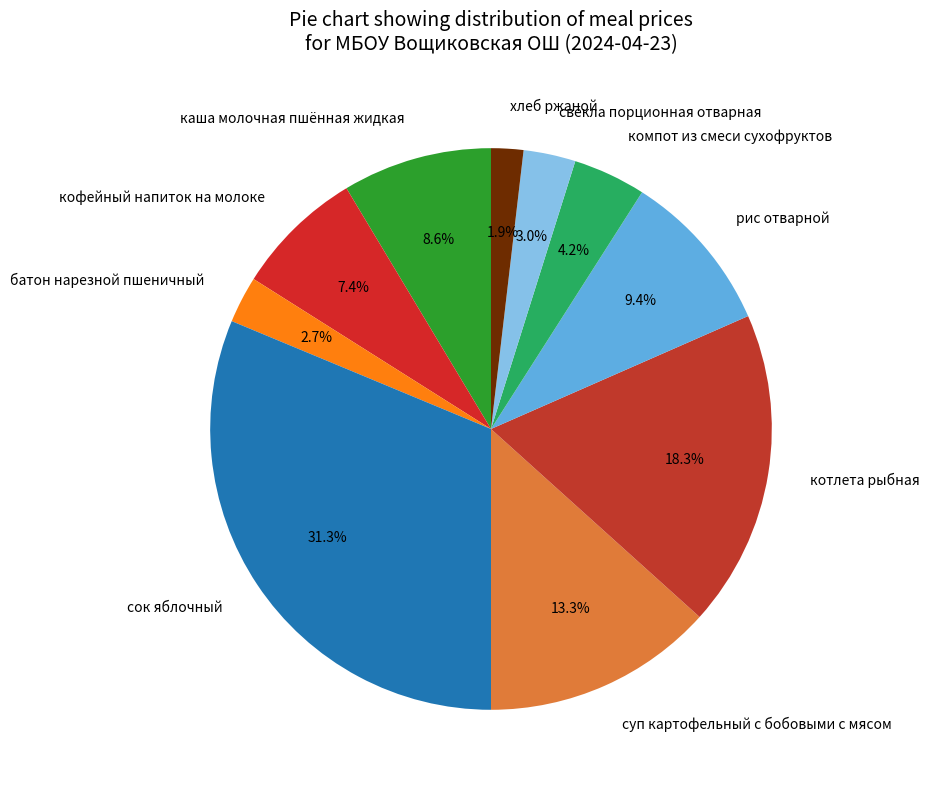

What is the smallest slice in the pie chart?

хлеб ржаной